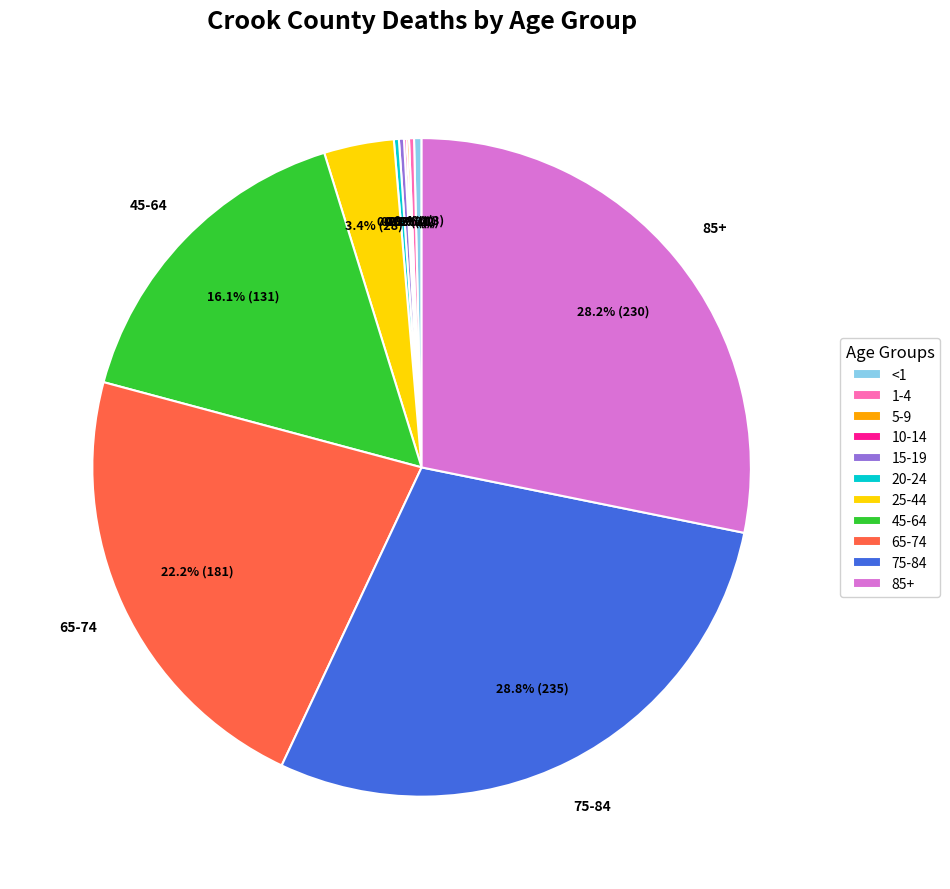

To the nearest percent, what is the difference between the largest and smallest slice percentages?

29%